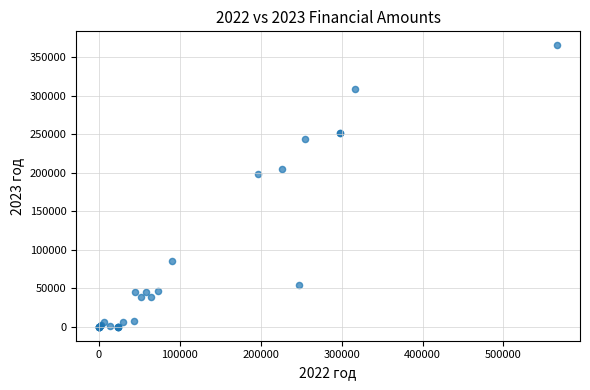

What Y value in the scatter plot is closest to 182817?

198574.3